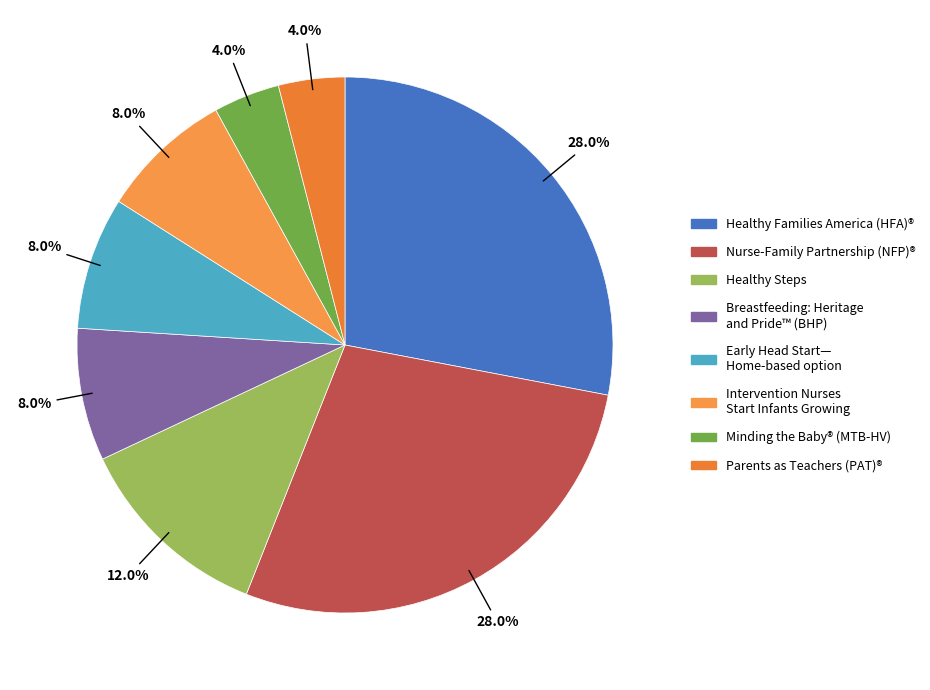

What is the largest slice in the pie chart?

Healthy Families America (HFA)®